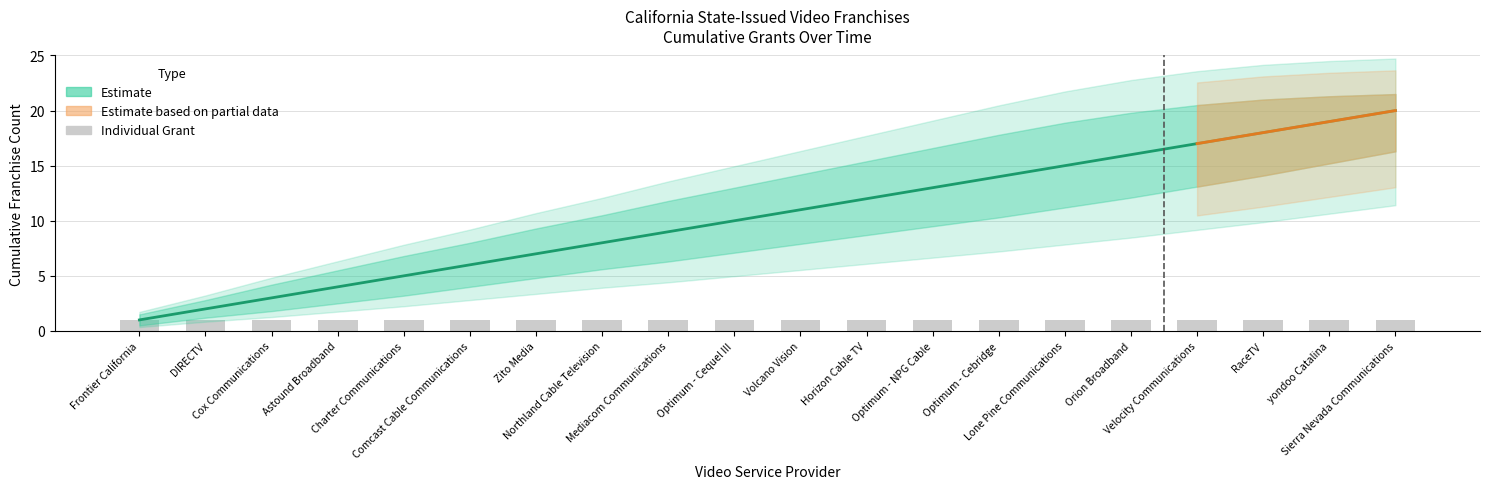

What is the label of the 2nd bar from the right?

yondoo Catalina